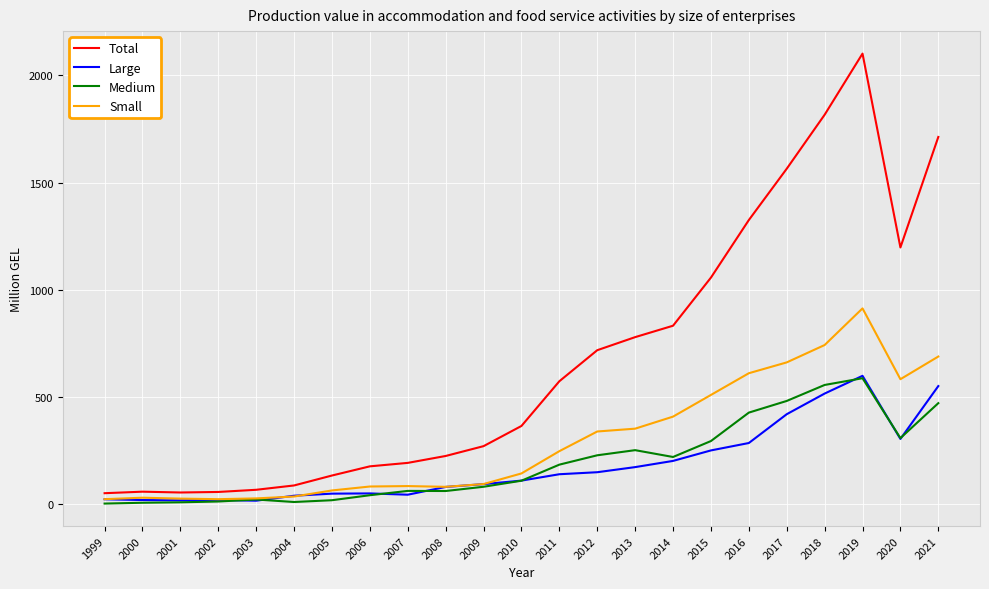

What is the maximum value shown in the chart?

2101.1